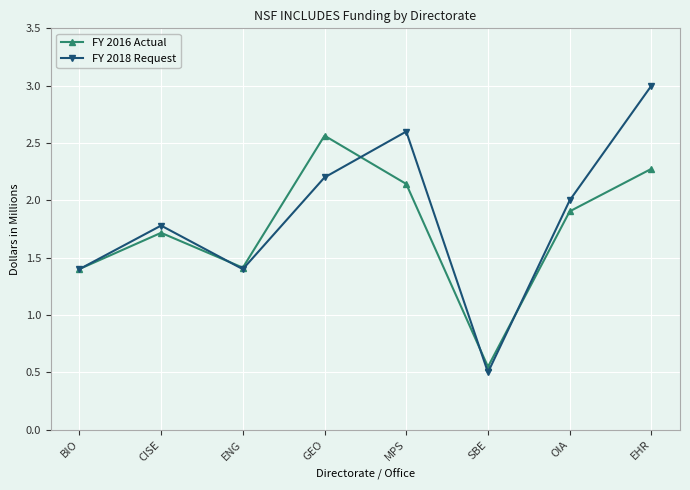

Is the value of FY 2016 Actual at ENG greater than the value of FY 2018 Request at CISE?

No